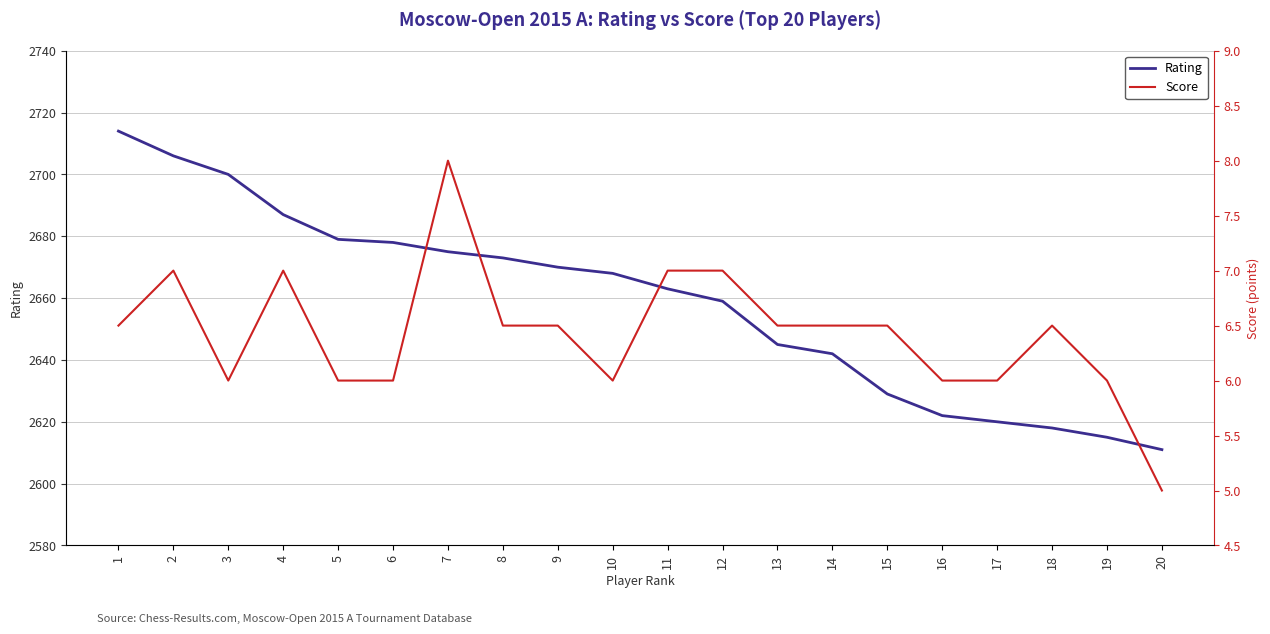

True or false: Rating has more than 0 interior local peaks.

False